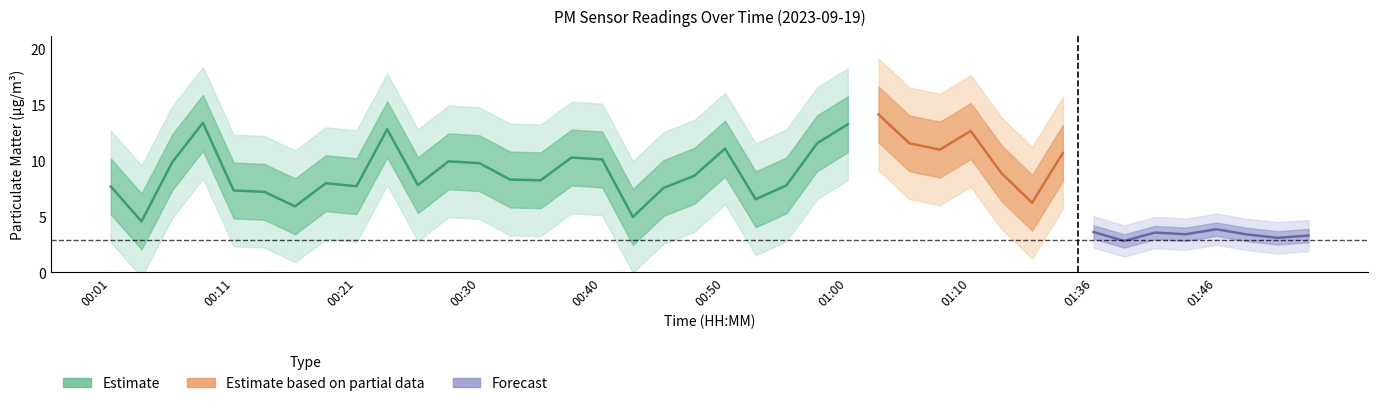

Between 00:45 and 00:55, which is larger?

00:55